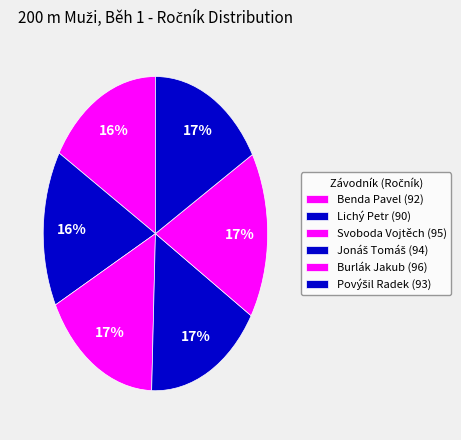

What is the ratio of the value at Svoboda Vojtěch to the value at Burlák Jakub?

1.0